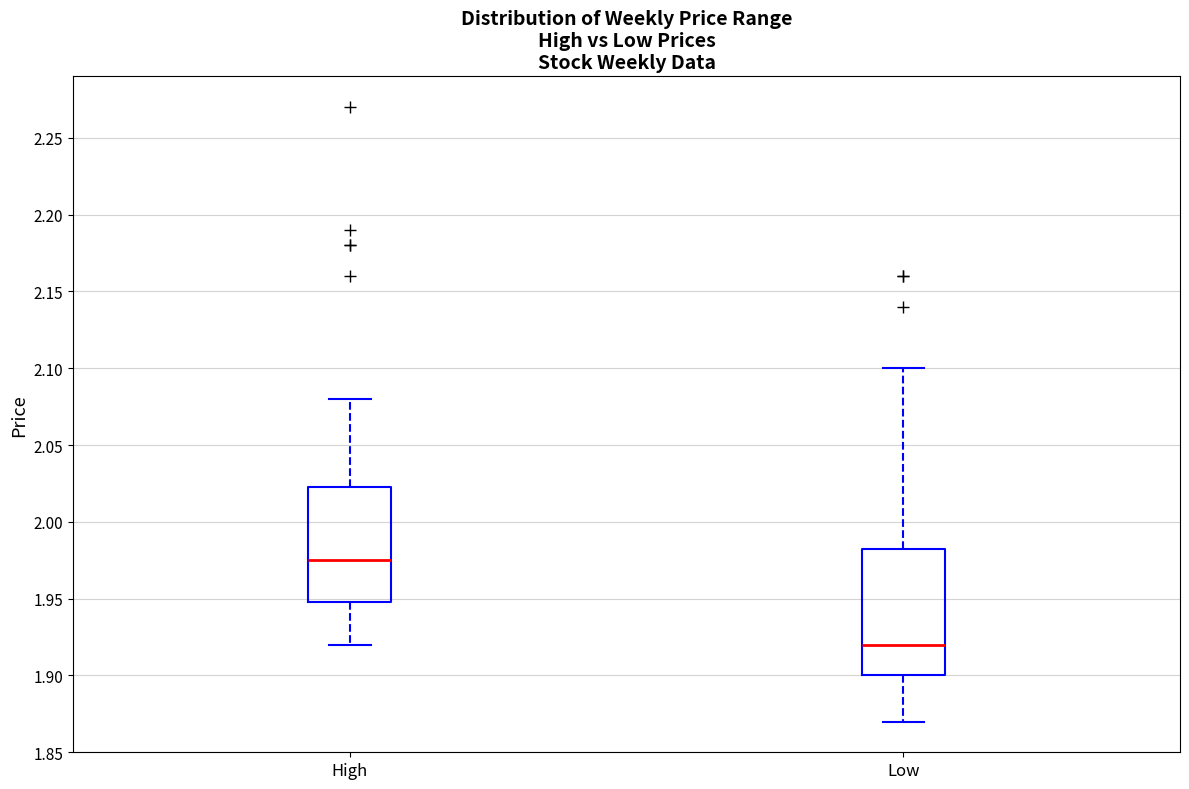

Comparing the boxes themselves (not the whiskers), which one is the tallest?

Low